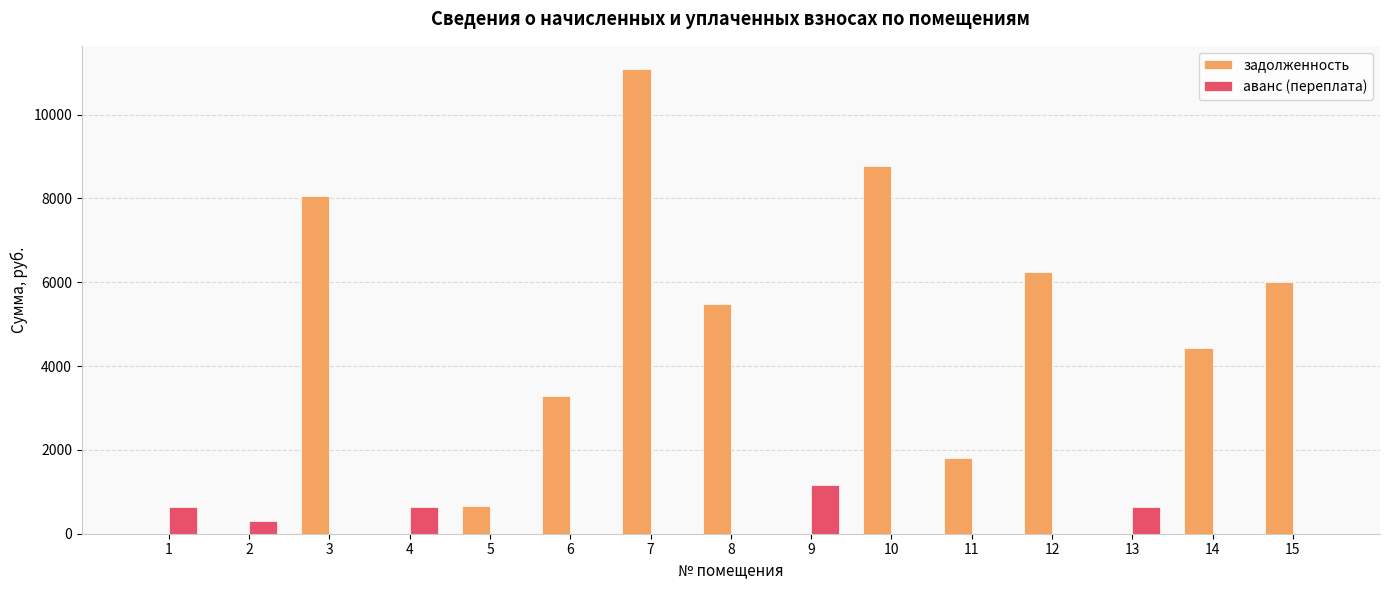

What is the sum of all аванс (переплата) values?

3403.5